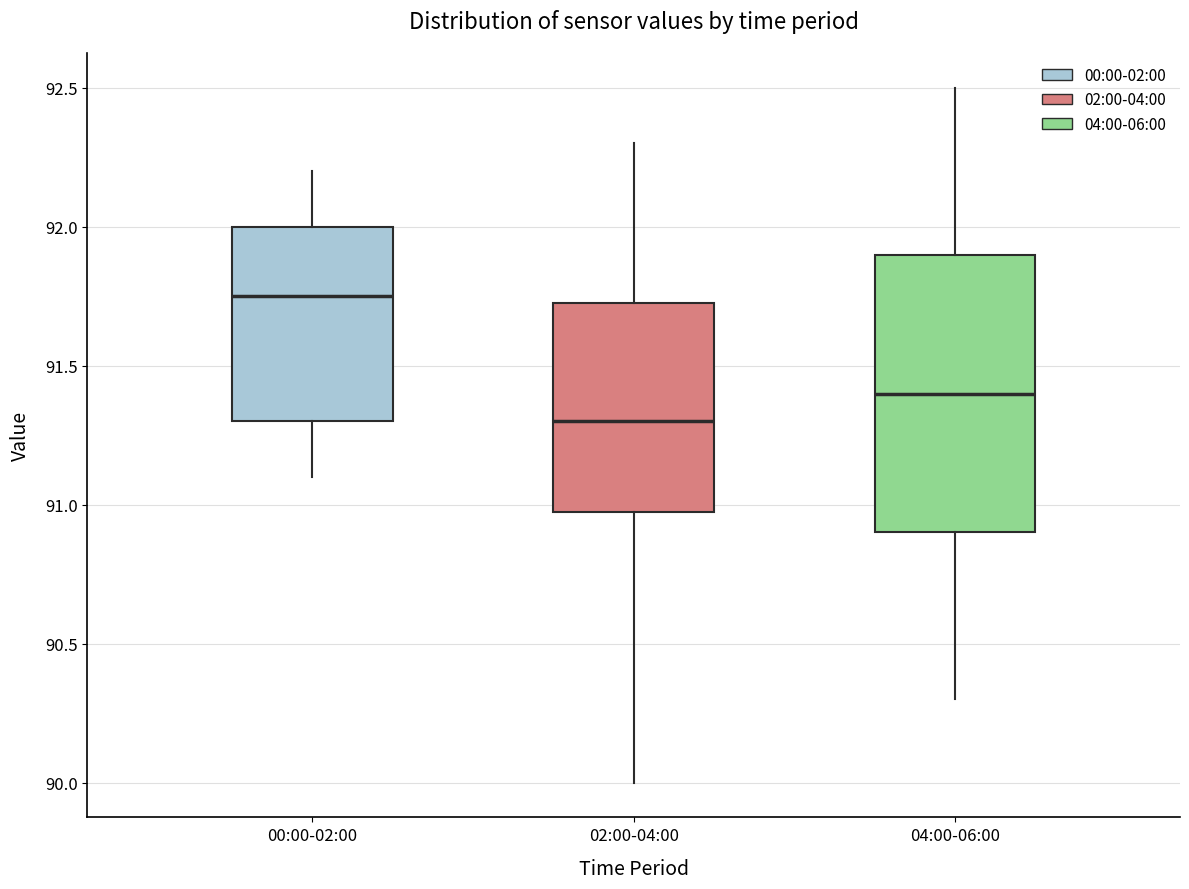

Reading left to right, read every box against the y-axis: the position of its median line, the range the box covers, and the ends of its whiskers. The values are not printed on the chart, so give them approximately, as read against the axis.

00:00-02:00: median 91.75, box 91.30 to 92.00, whiskers 91.10 to 92.20
02:00-04:00: median 91.30, box 91.00 to 91.75, whiskers 90.00 to 92.30
04:00-06:00: median 91.40, box 90.90 to 91.90, whiskers 90.30 to 92.50